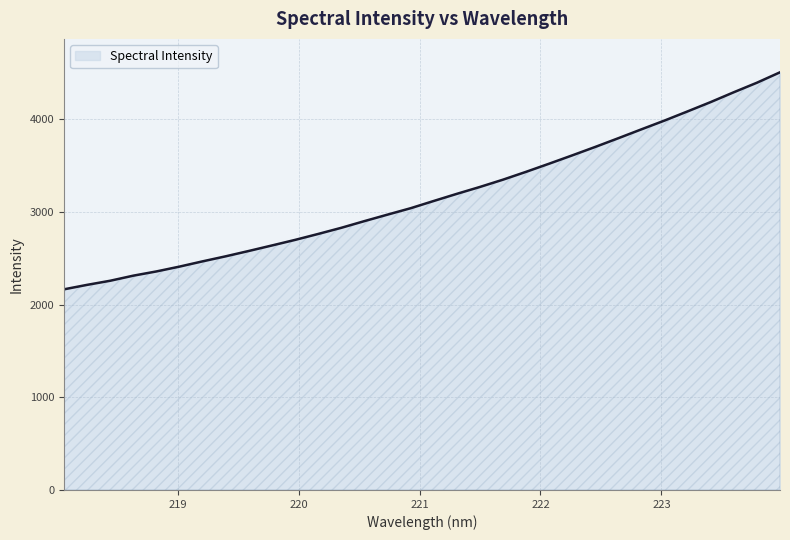

What is the maximum value shown in the chart?

4504.7